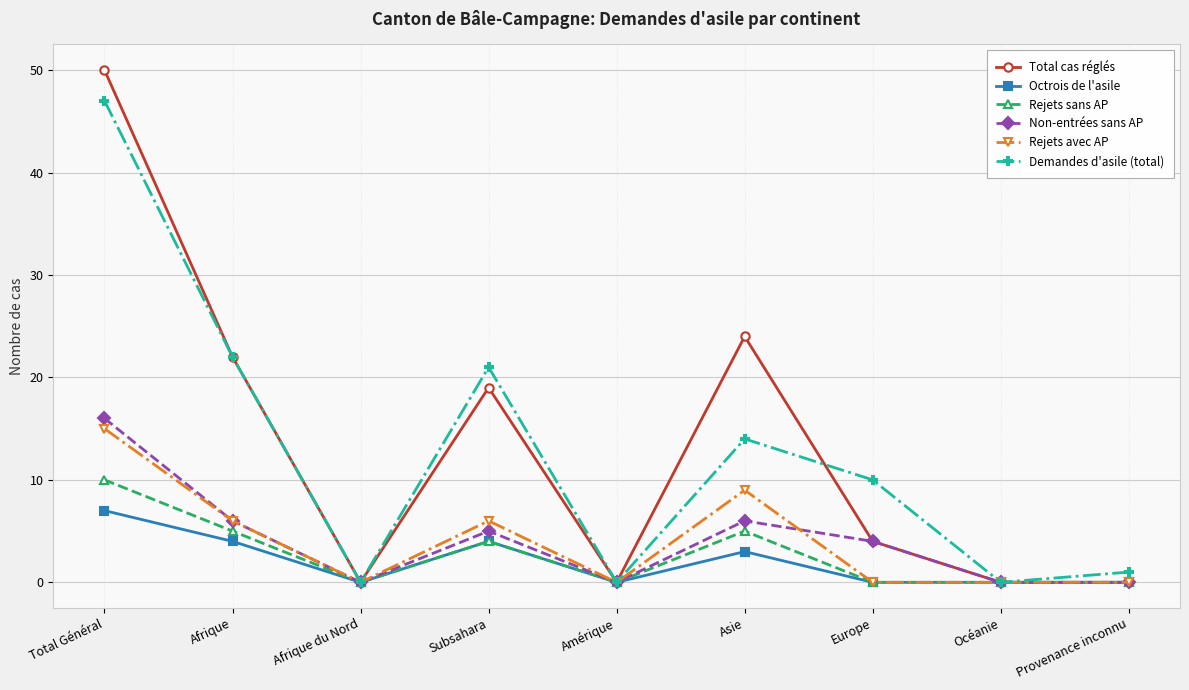

What are all the series names shown in the legend?

Total cas réglés, Octrois de l'asile, Rejets sans AP, Non-entrées sans AP, Rejets avec AP, Demandes d'asile (total)